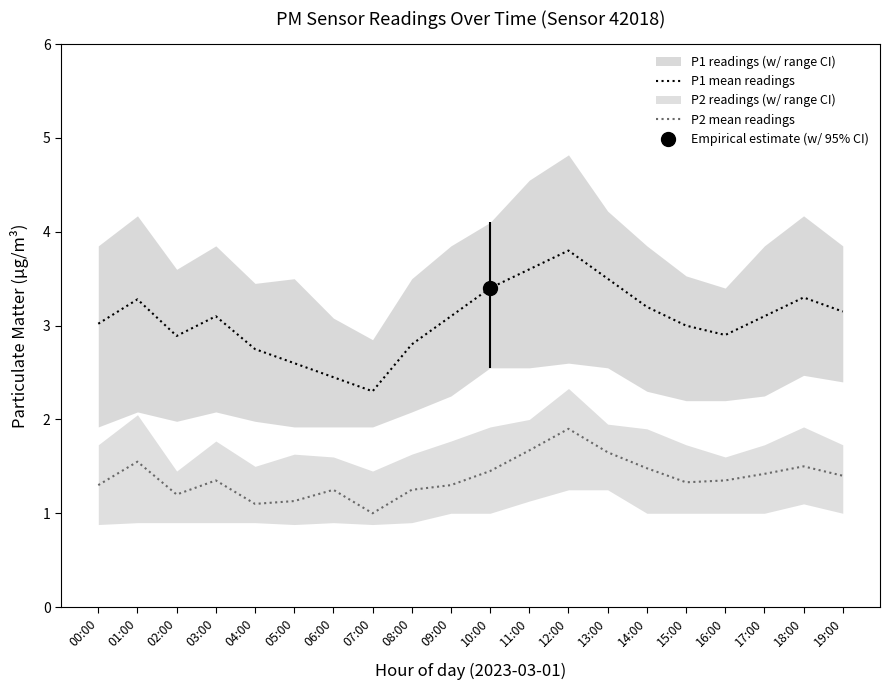

What is the sum of the P1 mean readings values at 05:00 and 02:00?

5.5